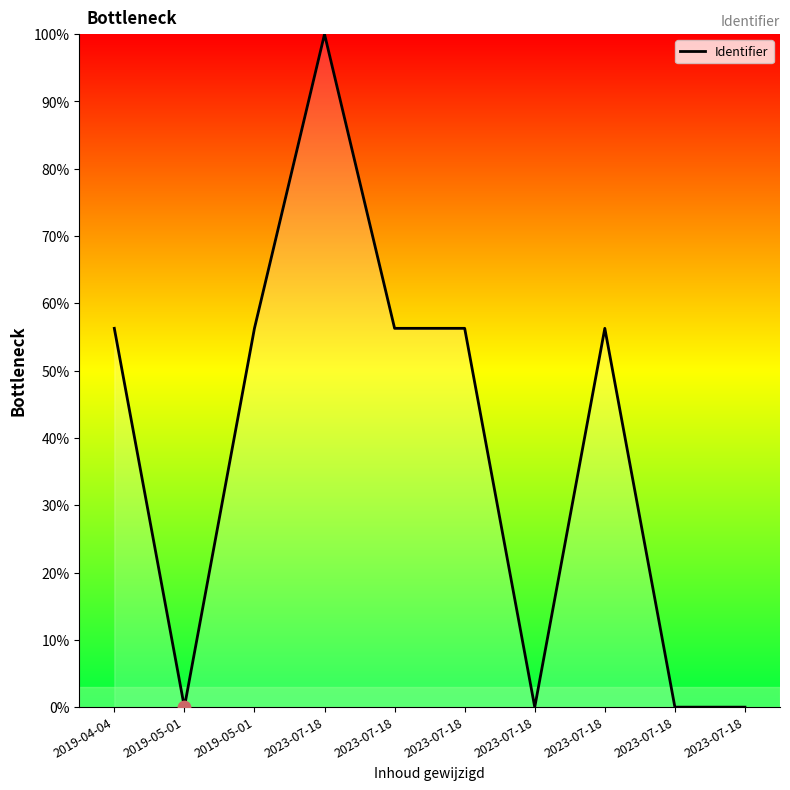

What is the change in value from 2023-07-18 to 2023-07-18?

-56.3